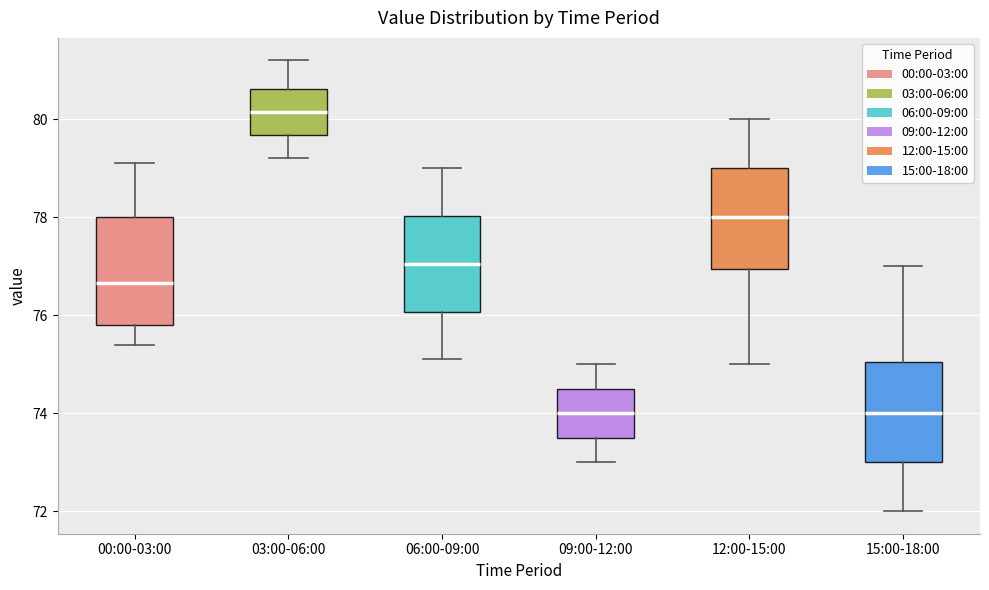

Which box has the highest median line?

03:00-06:00